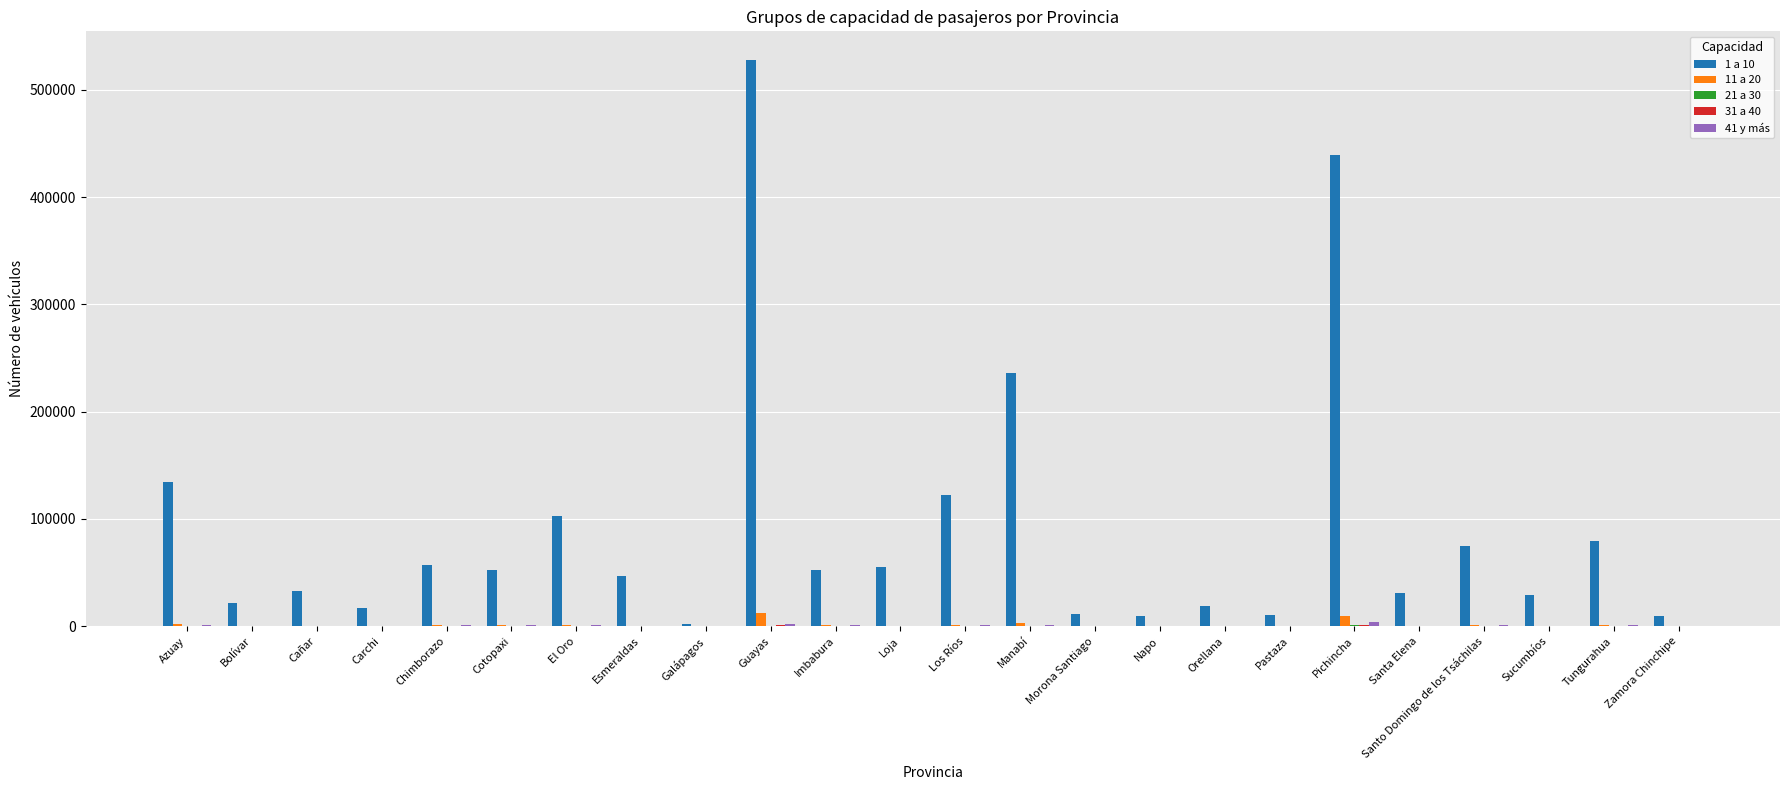

What is the total value across all series at Los Ríos?

124214